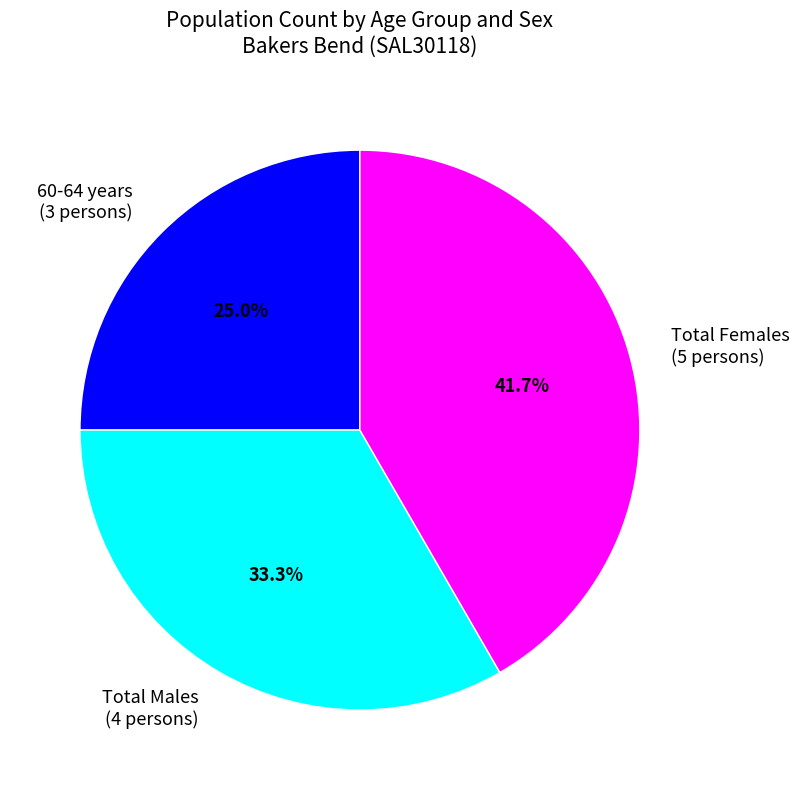

Which has a higher value, Total Females (5 persons) or Total Males (4 persons)?

Total Females (5 persons)